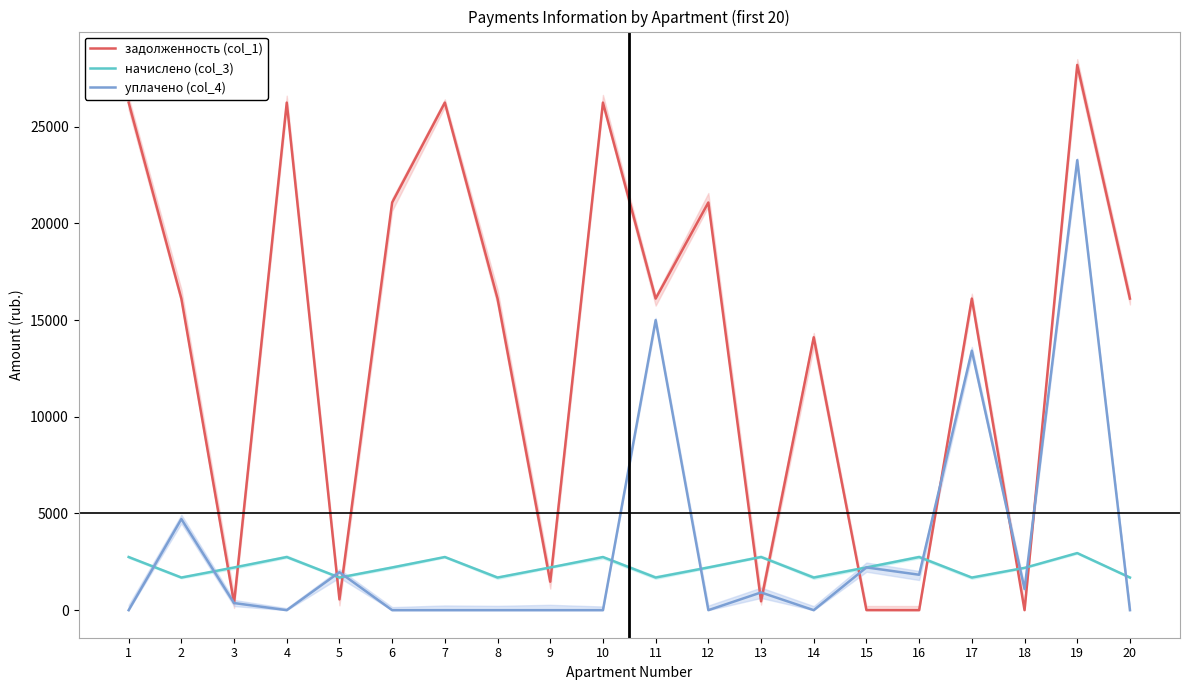

What is the maximum value for задолженность (col_1)?

28196.2